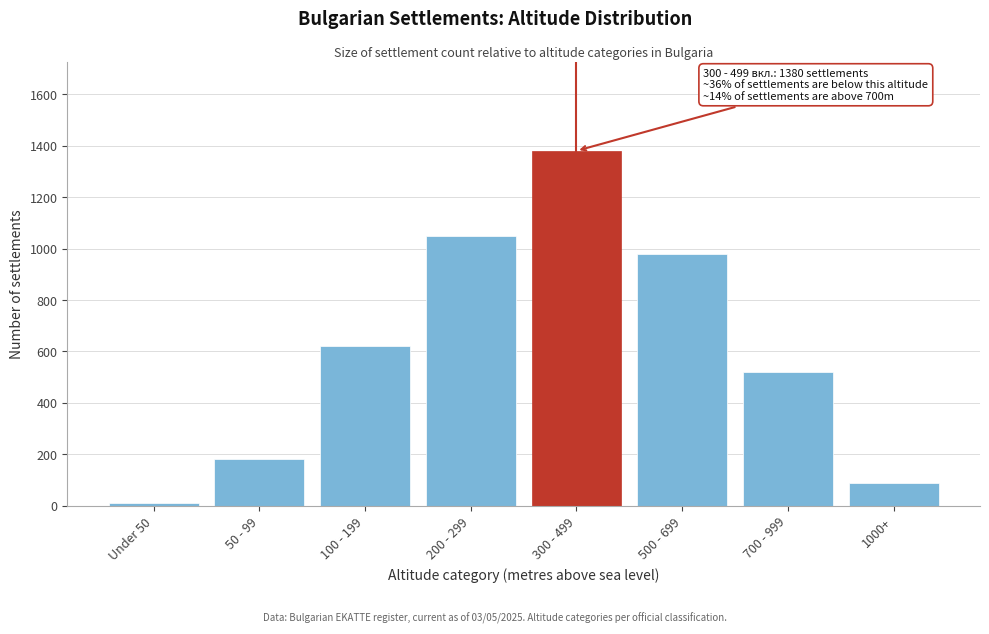

Reading left to right, transcribe all the data shown in this chart.

12	180	620	1050	1380	980	520	88